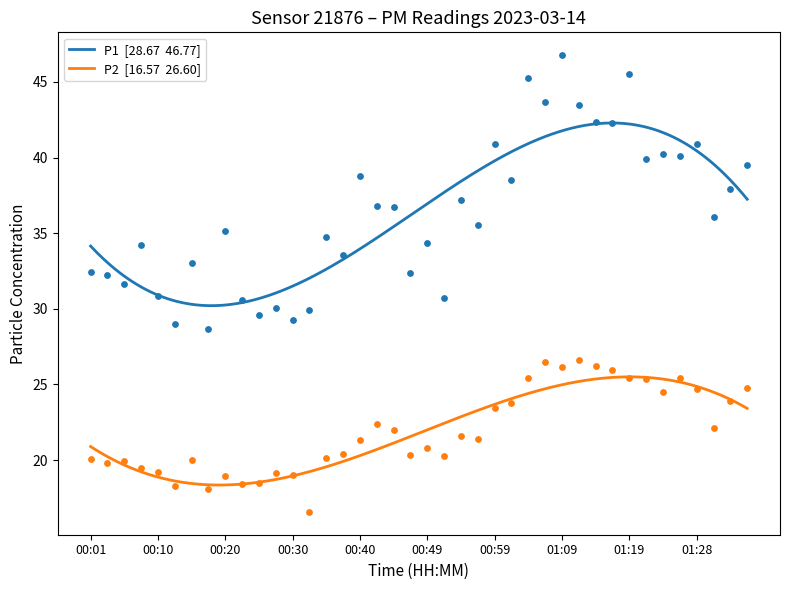

What are all the series names shown in the legend?

P1, P2